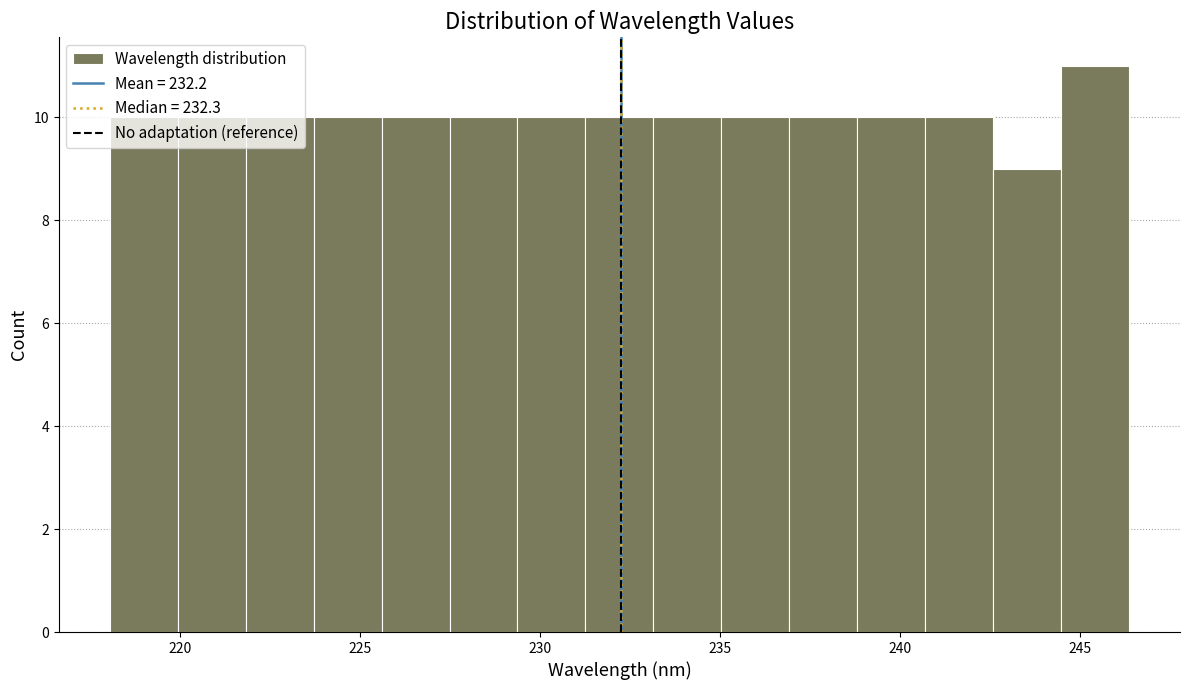

Around what value on the x-axis is the tallest bar? Give the approximate position of its centre, as read against the axis.

245.5